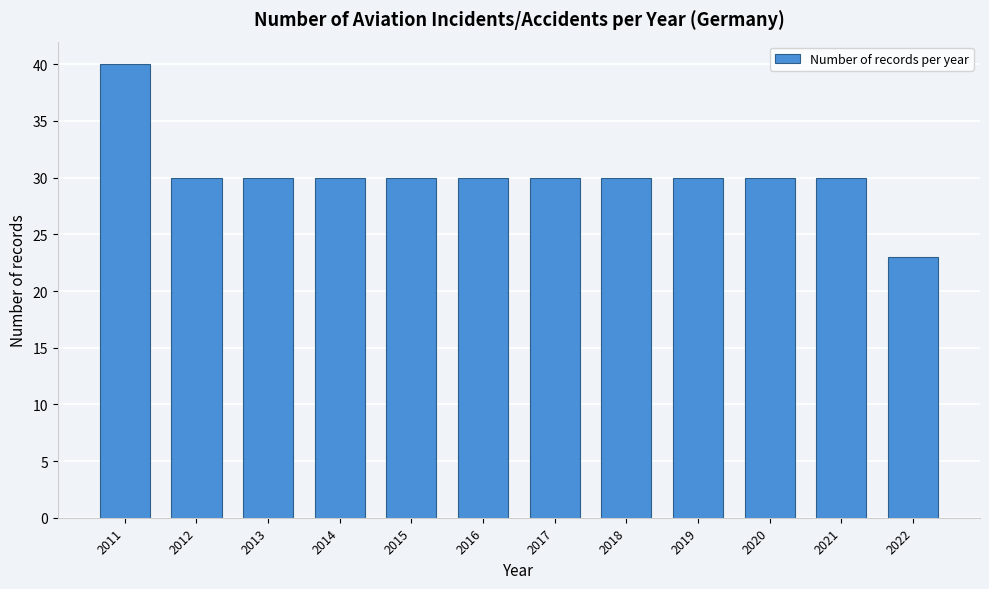

Reading left to right, list all the values displayed in this chart.

2011=40	2012=30	2013=30	2014=30	2015=30	2016=30	2017=30	2018=30	2019=30	2020=30	2021=30	2022=23